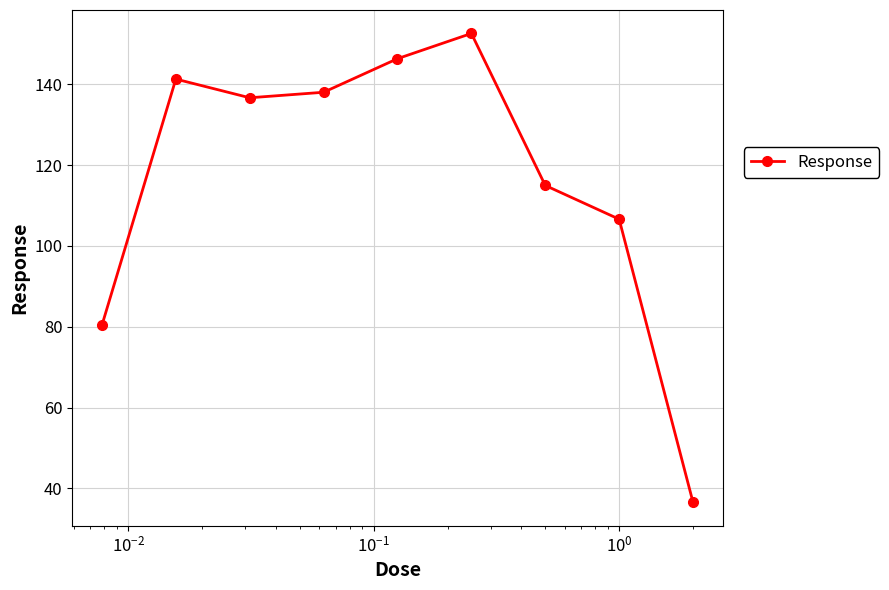

Reading right to left, list all the values displayed in this chart.

36.5	106.6	114.9	152.5	146.3	138.0	136.6	141.3	80.4